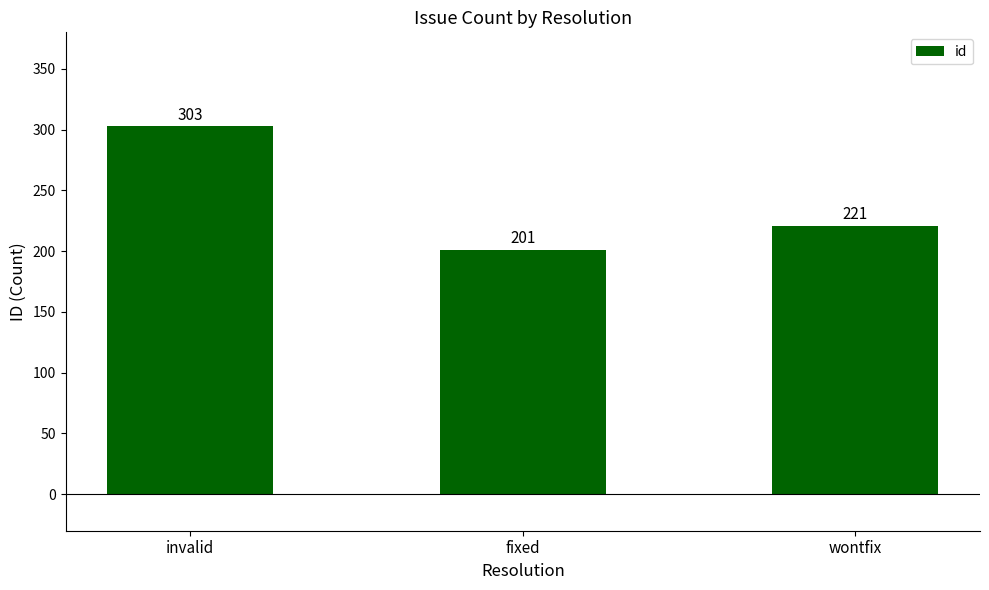

Reading left to right, list all the values displayed in this chart.

303	201	221